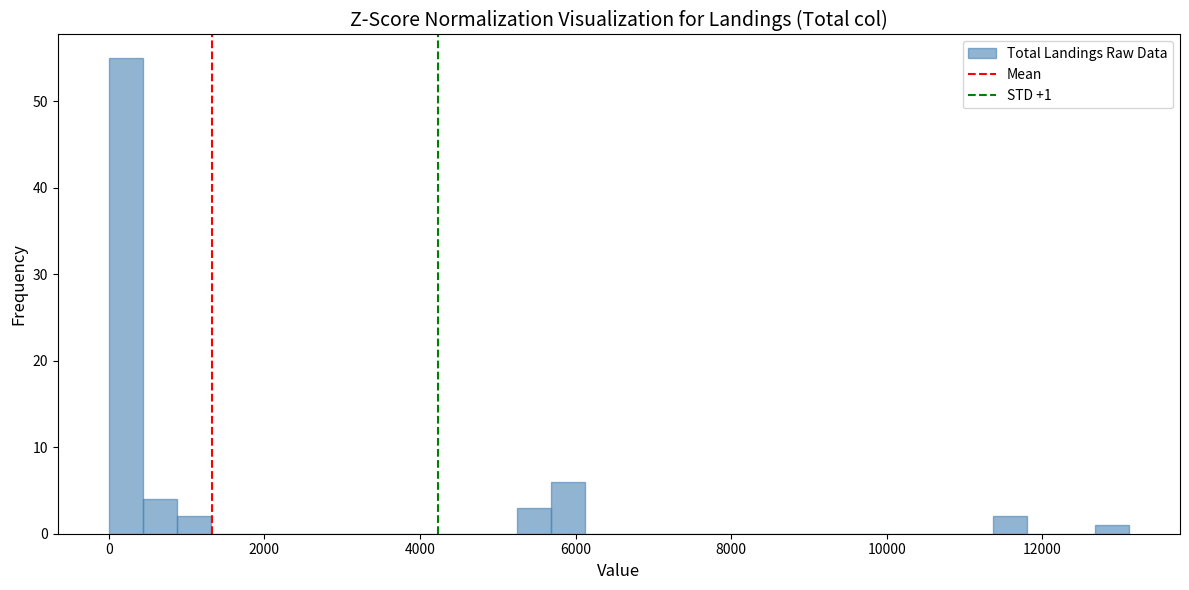

Read against the x-axis, roughly where is the centre of the tallest bar?

200